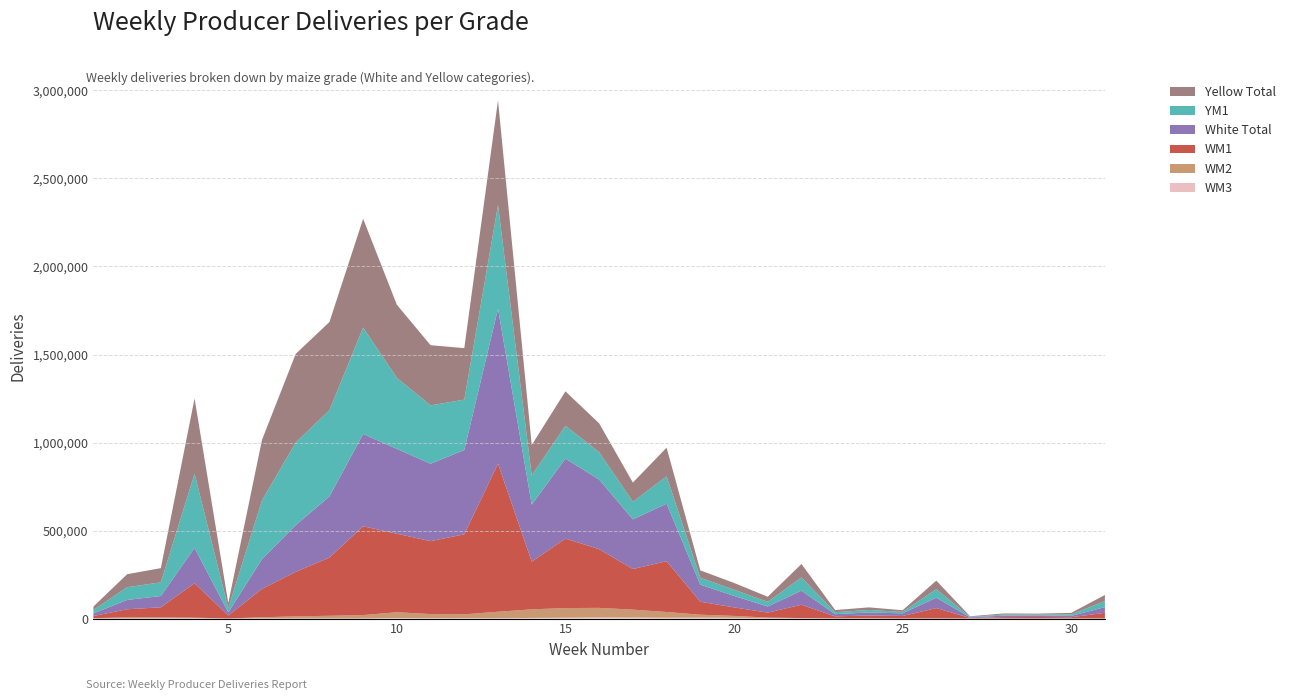

Reading right to left, what are all the values shown in this chart?

White Total: 31=32389	30=7591	29=9140	28=8399	27=3633	26=59172	25=14841	24=17419	23=12605	22=79799	21=34947	20=65235	19=96902	18=326477	17=281975	16=395364	15=454227	14=323511	13=880017	12=478746	11=439673	10=481953	9=524275	8=346775	7=265473	6=168613	5=17570	4=200841	3=64090	2=52953	1=14616
Yellow Total: 31=34676	30=8660	29=5186	28=6314	27=3132	26=48703	25=9284	24=14728	23=12227	22=76493	21=28796	20=38422	19=42152	18=162377	17=109316	16=163372	15=195282	14=172892	13=595084	12=292287	11=341942	10=414749	9=617790	8=500907	7=503047	6=343375	5=28600	4=427025	3=80705	2=73822	1=19709
WM1: 31=31806	30=6914	29=8489	28=7831	27=2512	26=58530	25=13964	24=15645	23=10781	22=75687	21=28256	20=48419	19=73798	18=288782	17=230421	16=333447	15=394424	14=270918	13=841034	12=454704	11=413961	10=445796	9=504237	8=330749	7=252701	6=161149	5=16737	4=195560	3=57464	2=45643	1=12210
WM2: 31=901	30=662	29=157	28=470	27=869	26=566	25=569	24=1251	23=1199	22=1614	21=3589	20=11083	19=16920	18=32884	17=45402	16=54663	15=54920	14=48895	13=37237	12=22272	11=24019	10=32877	9=19508	8=15399	7=11965	6=6494	5=743	4=3365	3=5309	2=6596	1=1915
YM1: 31=34348	30=8545	29=4670	28=5957	27=2956	26=48167	25=8413	24=14110	23=11184	22=75148	21=26414	20=35173	19=39038	18=155792	17=99854	16=155707	15=186985	14=165946	13=588599	12=286203	11=331642	10=403809	9=604574	8=490110	7=469366	6=334443	5=24339	4=421433	3=77747	2=72298	1=19446
WM3: 31=100	30=15	29=470	28=98	27=143	26=436	25=308	24=523	23=479	22=1323	21=1976	20=4147	19=5154	18=4467	17=5590	16=6259	15=4804	14=3698	13=1588	12=1781	11=1693	10=3280	9=441	8=519	7=789	6=959	5=90	4=1879	3=1317	2=710	1=491